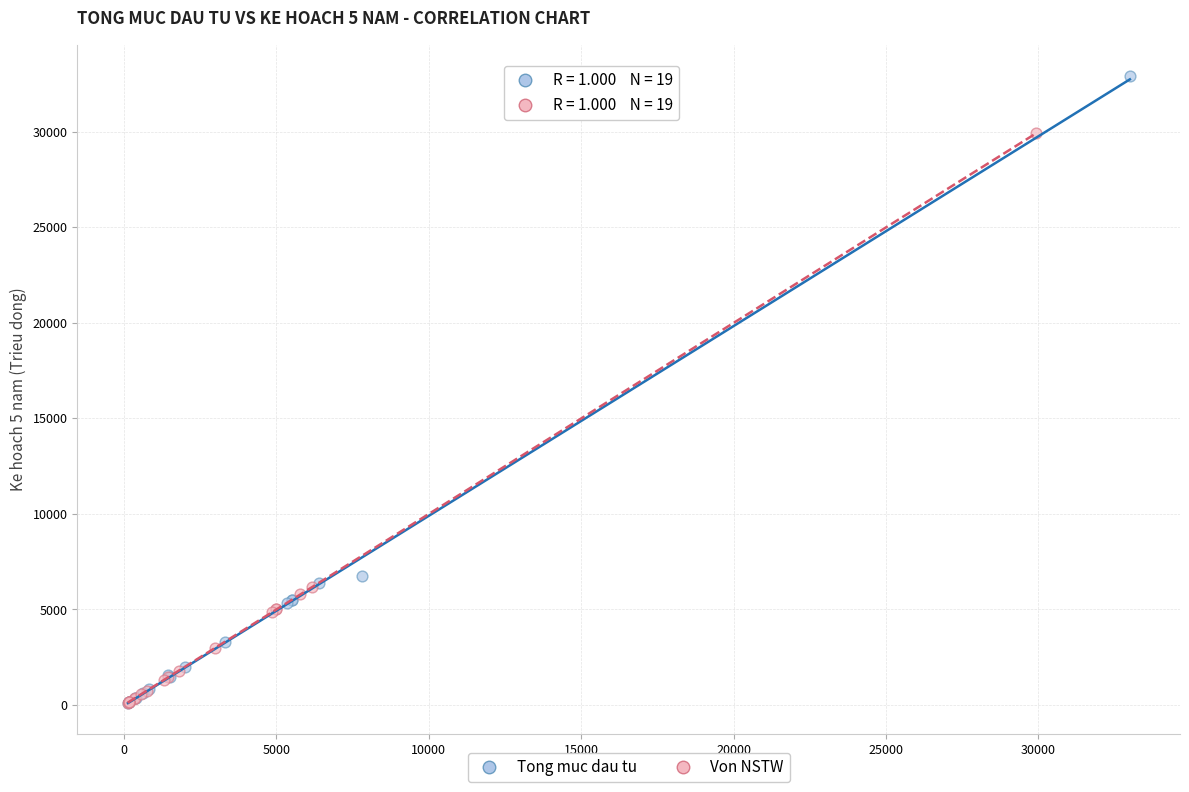

Which series has the largest Y range (max minus min)?

Tong muc dau tu